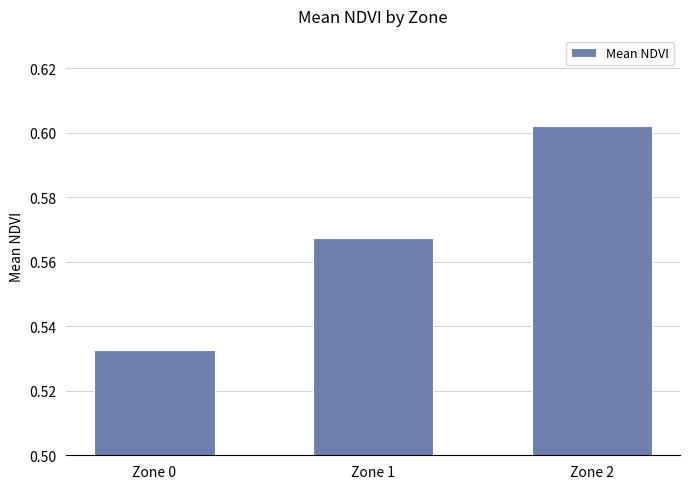

The chart shows a value of 0.3 at Zone 0. True or false?

False